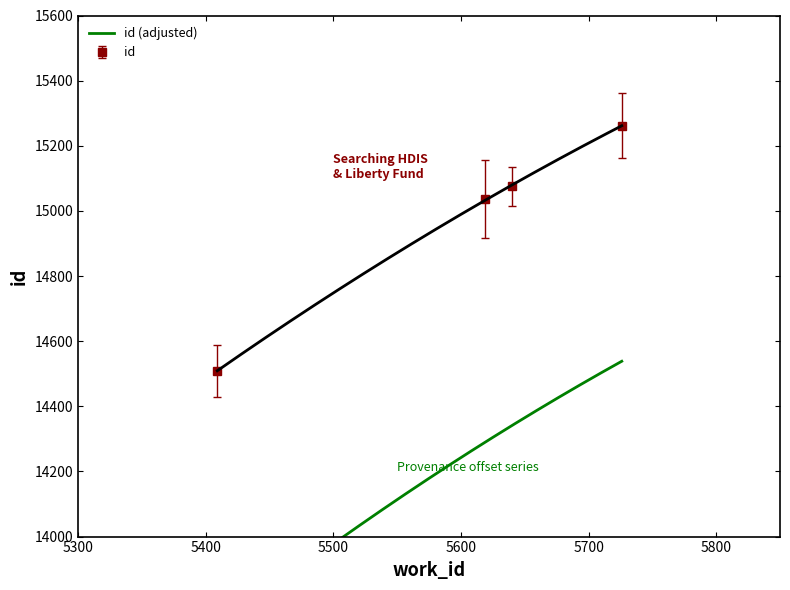

Is it true that the value at 5619 is 15036?

True